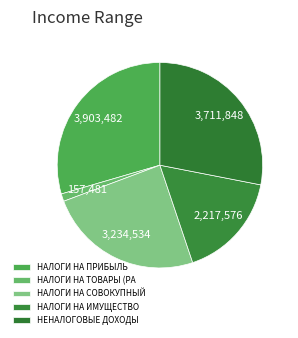

Count the number of slices in the pie.

5